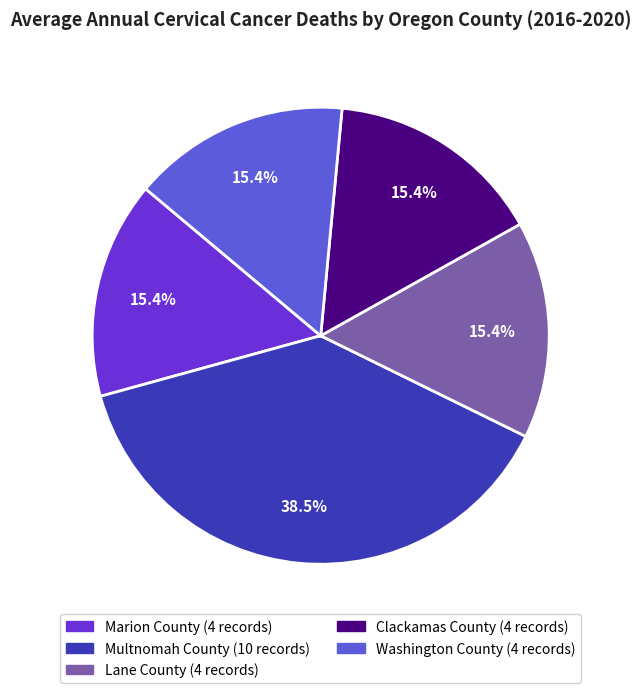

Which category has the biggest portion of the pie?

Multnomah County